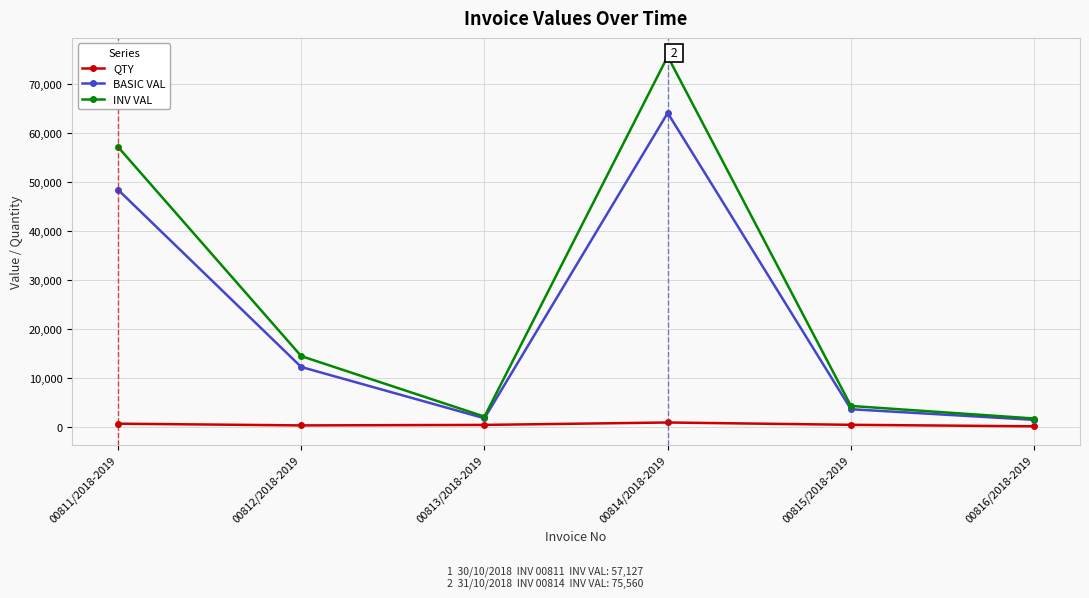

Which series changed the most between 00812/2018-2019 and 00816/2018-2019?

INV VAL